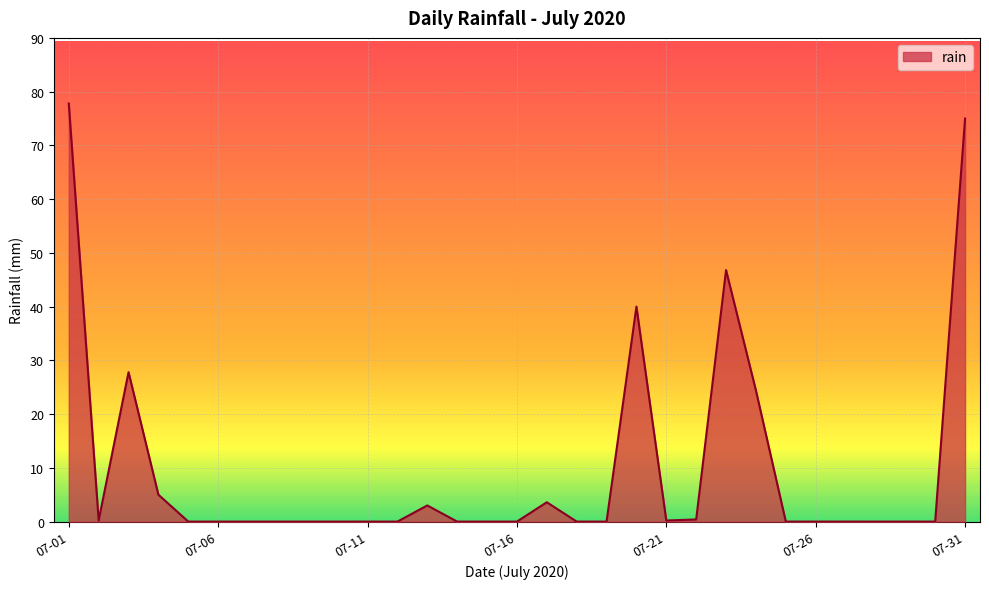

How many series are shown in this chart?

1